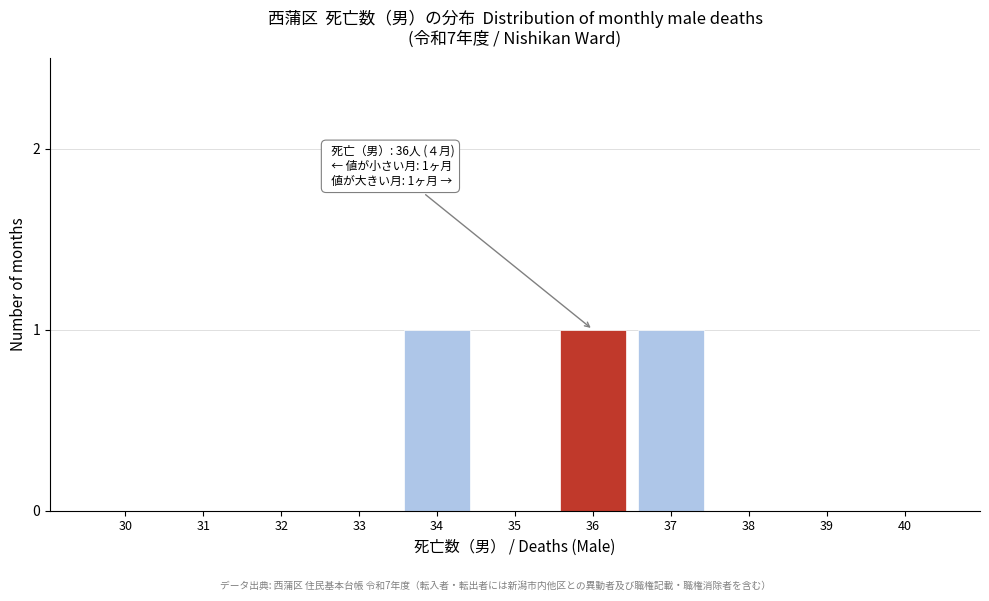

Reading left to right, what are all the values shown in this chart?

30=0	31=0	32=0	33=0	34=1	35=0	36=1	37=1	38=0	39=0	40=0